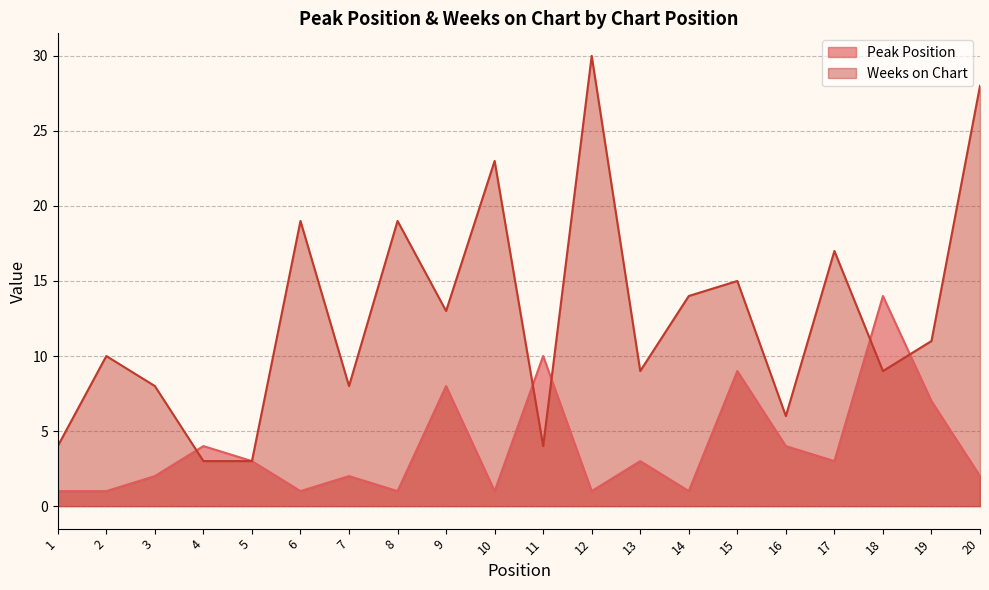

How many lines are shown in the chart?

2